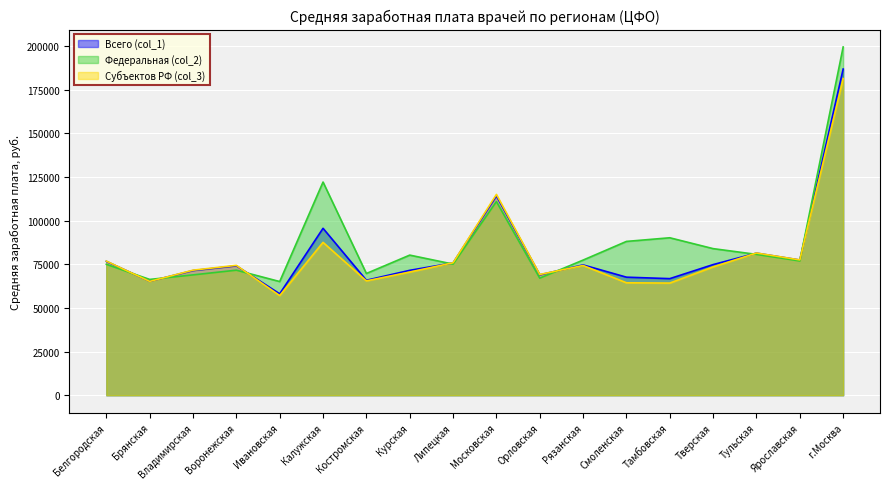

List the series in order of their peak value, highest first.

Федеральная (col_2), Всего (col_1), Субъектов РФ (col_3)